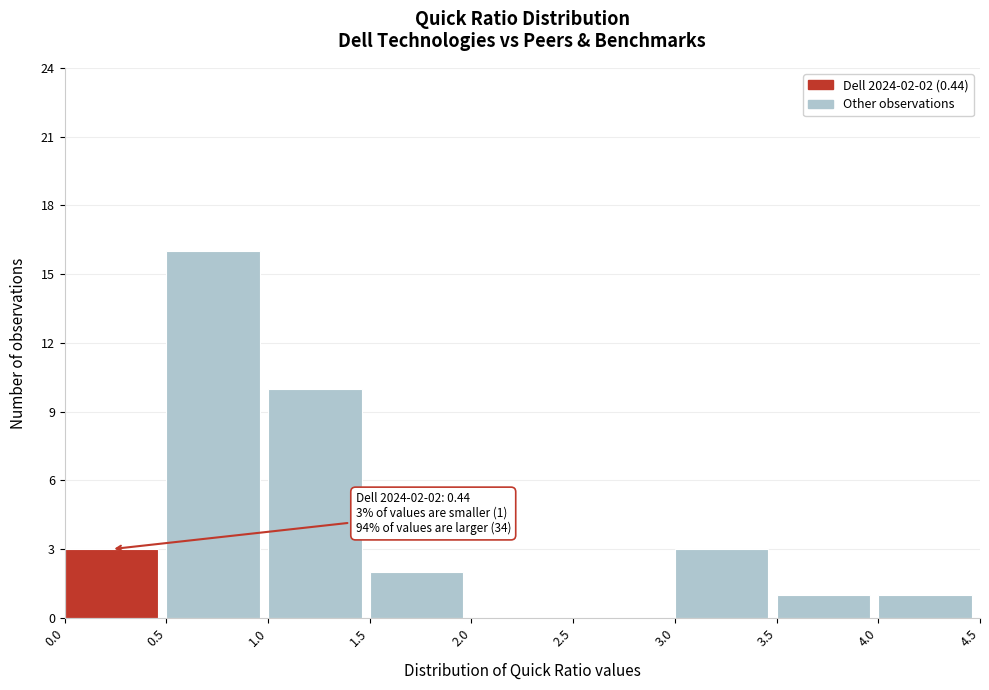

Which range on the x-axis has the tallest bar?

0.5 to 1.0